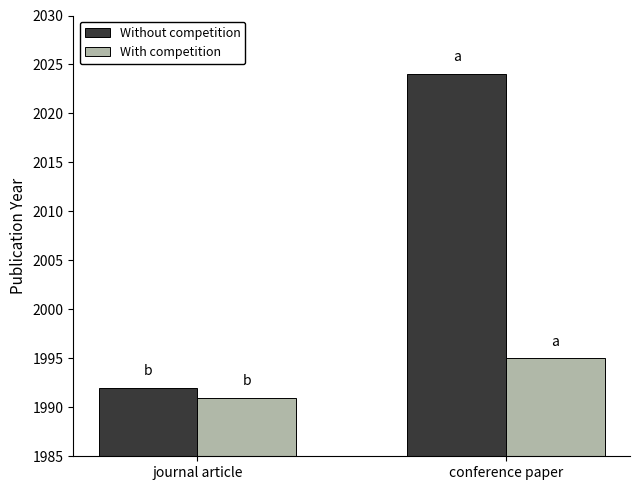

Which series has the largest range (max minus min)?

Without competition